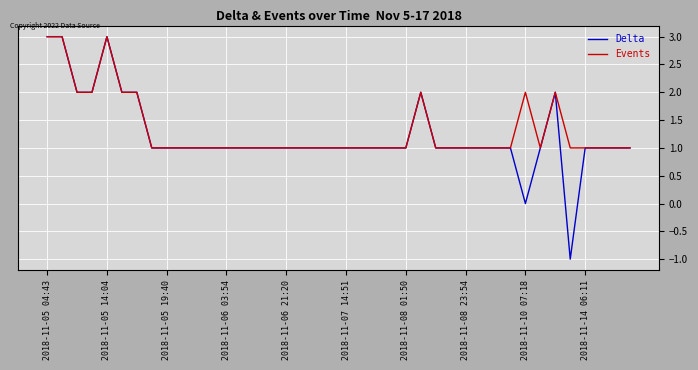

What is the highest value of the Events series?

3